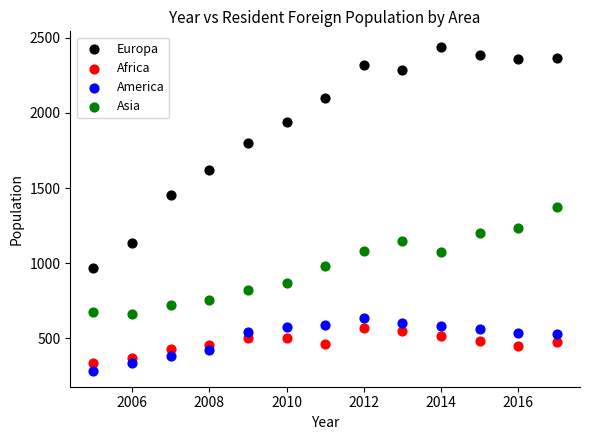

Which series has the largest Y range (max minus min)?

Europa